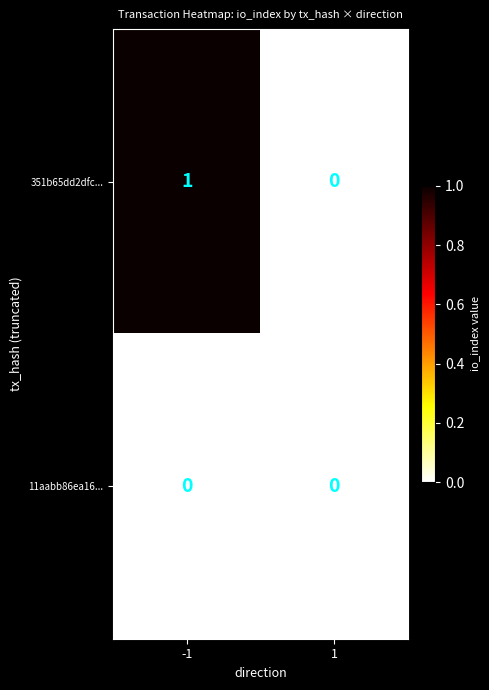

Is the value of 351b65dd2dfc... at -1 greater than the value of 11aabb86ea16... at -1?

Yes